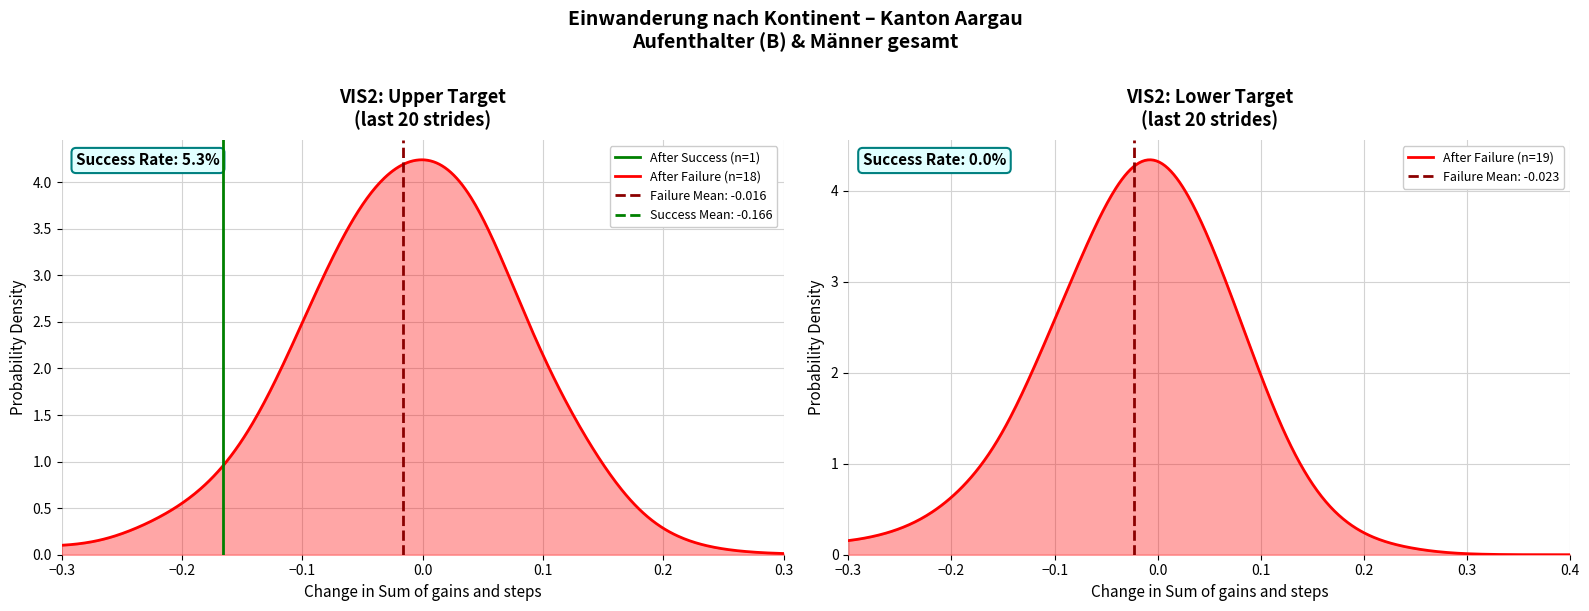

What is the sum of the values at −0.3 and −0.2?

1